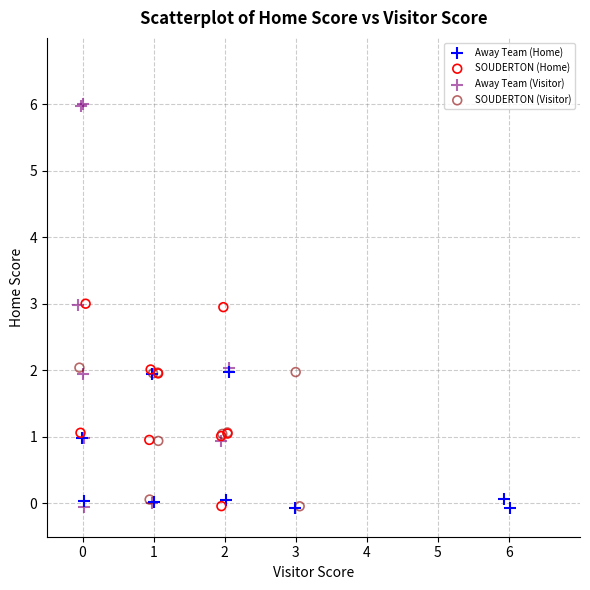

Which series has the widest spread of Y values?

Away Team (Visitor)